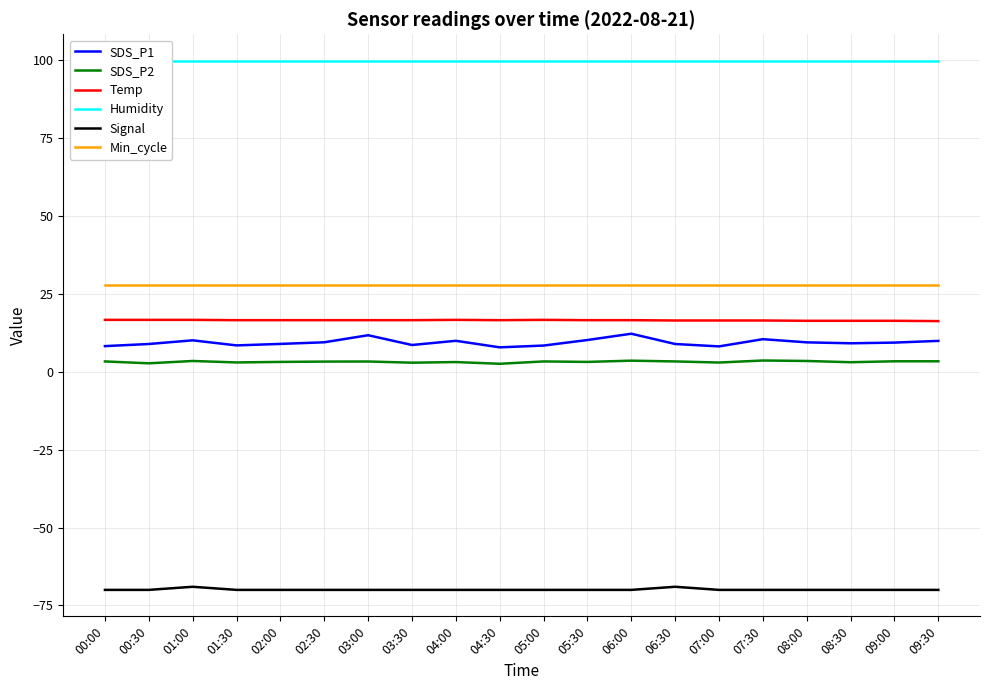

How many interior local valleys does the SDS_P2 series have?

7